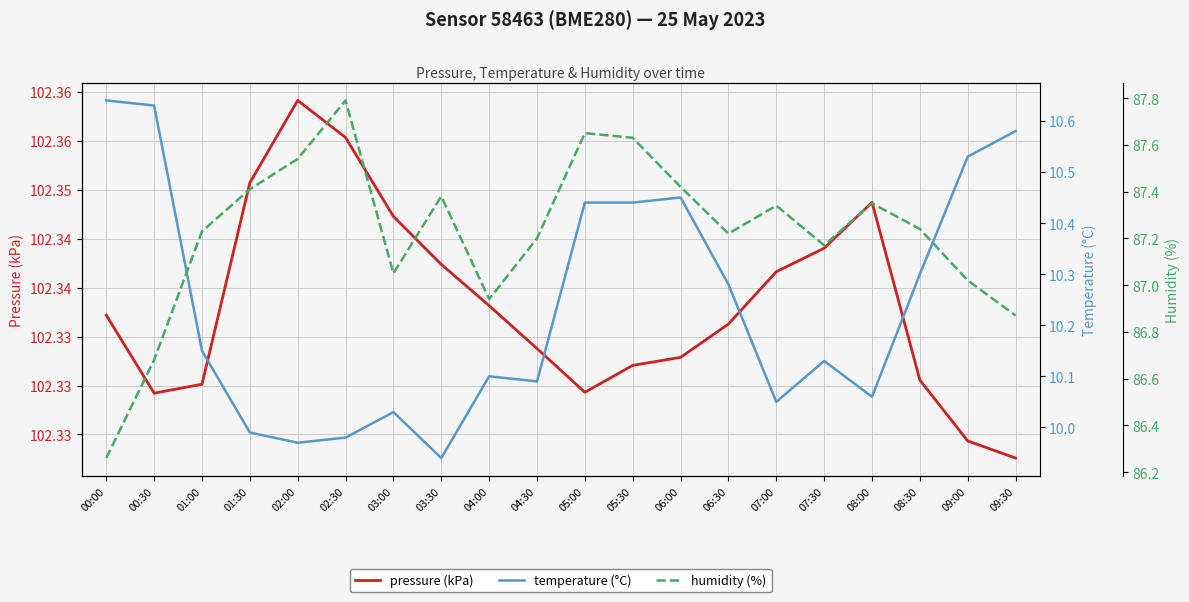

Reading left to right, transcribe all the data shown in this chart.

pressure (kPa): 00:00=102.3	00:30=102.3	01:00=102.3	01:30=102.4	02:00=102.4	02:30=102.4	03:00=102.3	03:30=102.3	04:00=102.3	04:30=102.3	05:00=102.3	05:30=102.3	06:00=102.3	06:30=102.3	07:00=102.3	07:30=102.3	08:00=102.3	08:30=102.3	09:00=102.3	09:30=102.3
temperature (°C): 00:00=10.6	00:30=10.6	01:00=10.2	01:30=10.0	02:00=10.0	02:30=10.0	03:00=10.0	03:30=9.9	04:00=10.1	04:30=10.1	05:00=10.4	05:30=10.4	06:00=10.4	06:30=10.3	07:00=10.1	07:30=10.1	08:00=10.1	08:30=10.3	09:00=10.5	09:30=10.6
humidity (%): 00:00=86.3	00:30=86.7	01:00=87.2	01:30=87.4	02:00=87.5	02:30=87.8	03:00=87.0	03:30=87.4	04:00=86.9	04:30=87.2	05:00=87.7	05:30=87.6	06:00=87.4	06:30=87.2	07:00=87.3	07:30=87.2	08:00=87.3	08:30=87.2	09:00=87.0	09:30=86.9